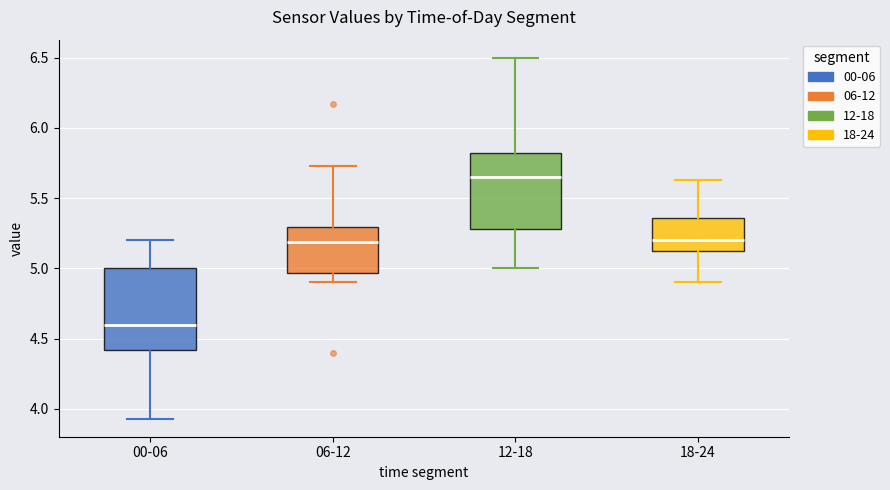

Which box has the highest median line?

12-18